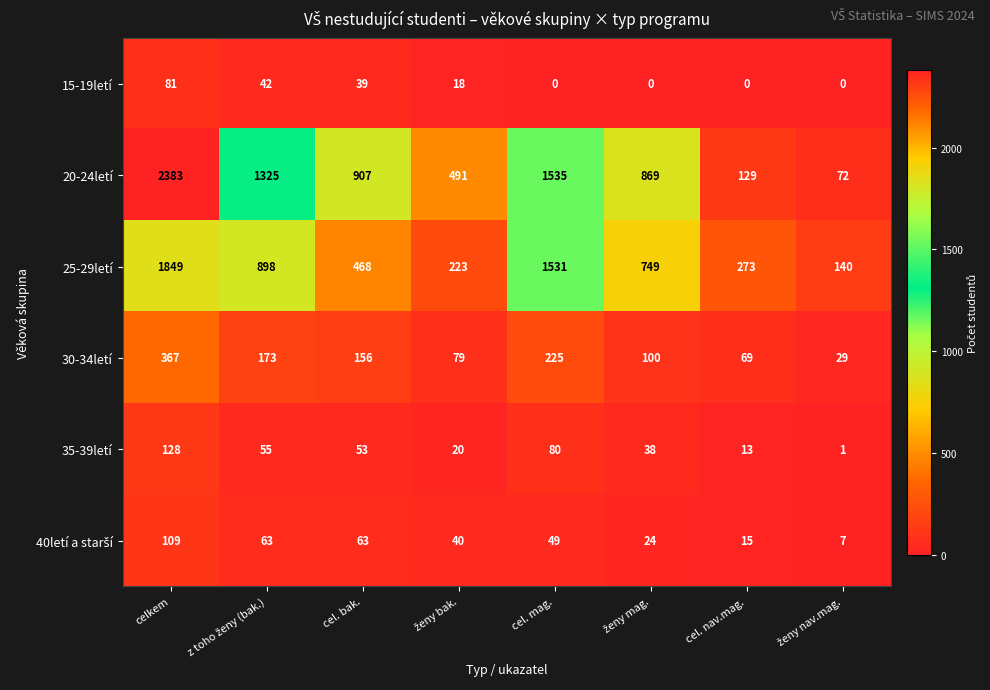

True or false: 35-39letí has a value of 31 at celkem.

False